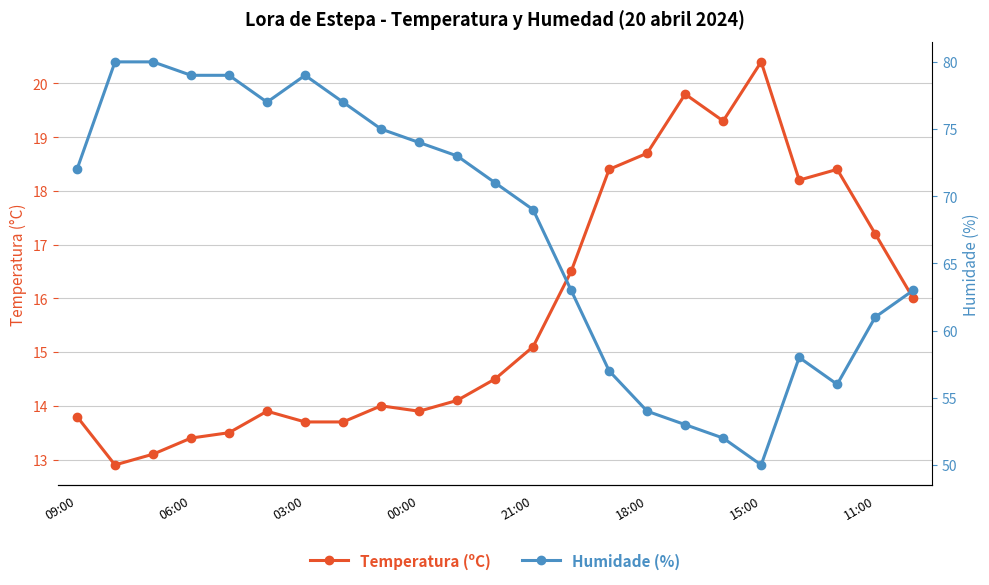

How many data points in Temperatura (ºC) are less than 14?

9